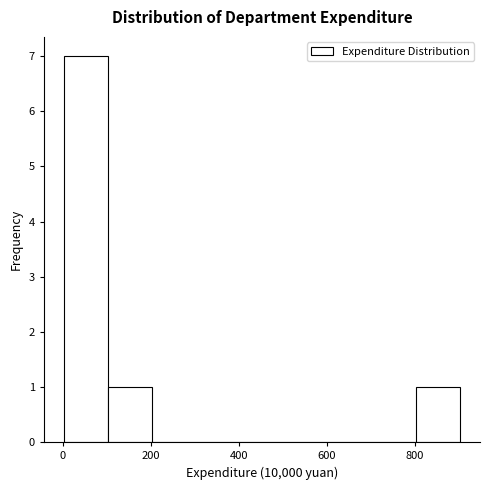

Reading left to right, transcribe this chart: for each bar, give the range it covers on the x-axis and its height. Neither the bar edges nor the heights are printed on the chart, so give them approximately, as read against the axes.

0 to 100: 7
100 to 200: 1
200 to 300: 0
300 to 400: 0
400 to 500: 0
500 to 600: 0
600 to 700: 0
700 to 800: 0
800 to 900: 1